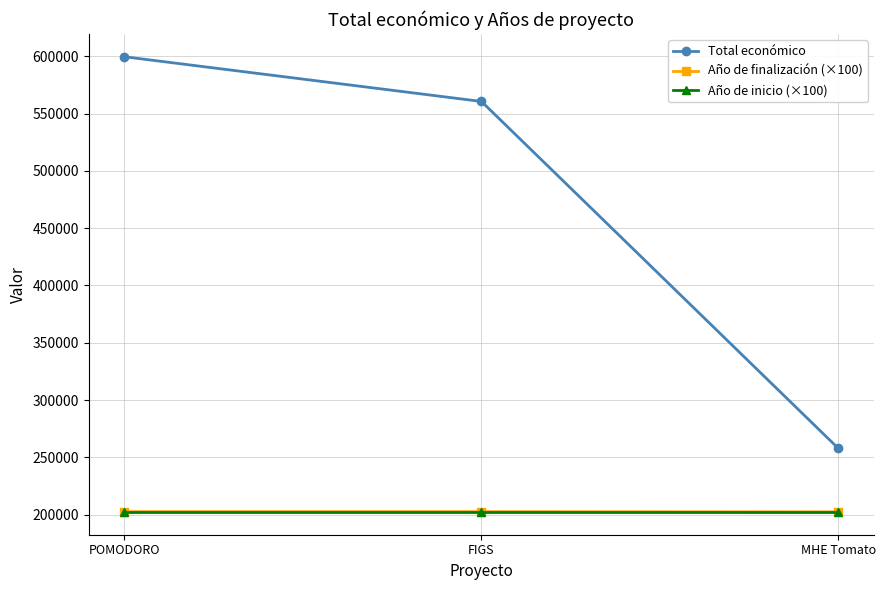

What is the greatest value displayed?

599540